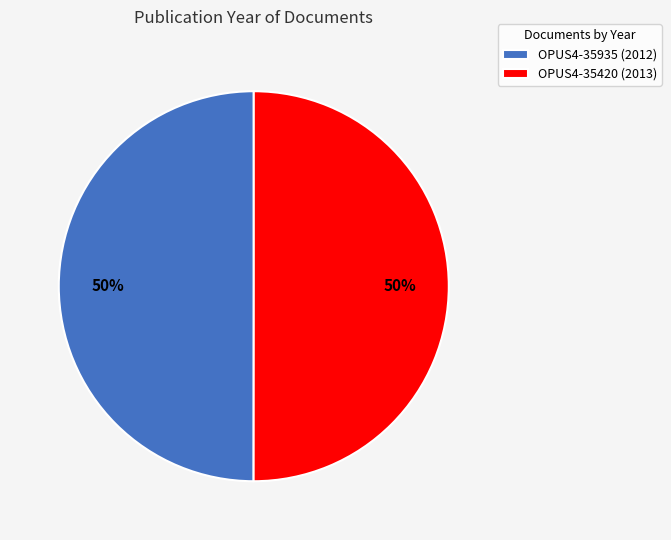

The OPUS4-35935 (2012) slice represents 62% of the pie. True or false?

False